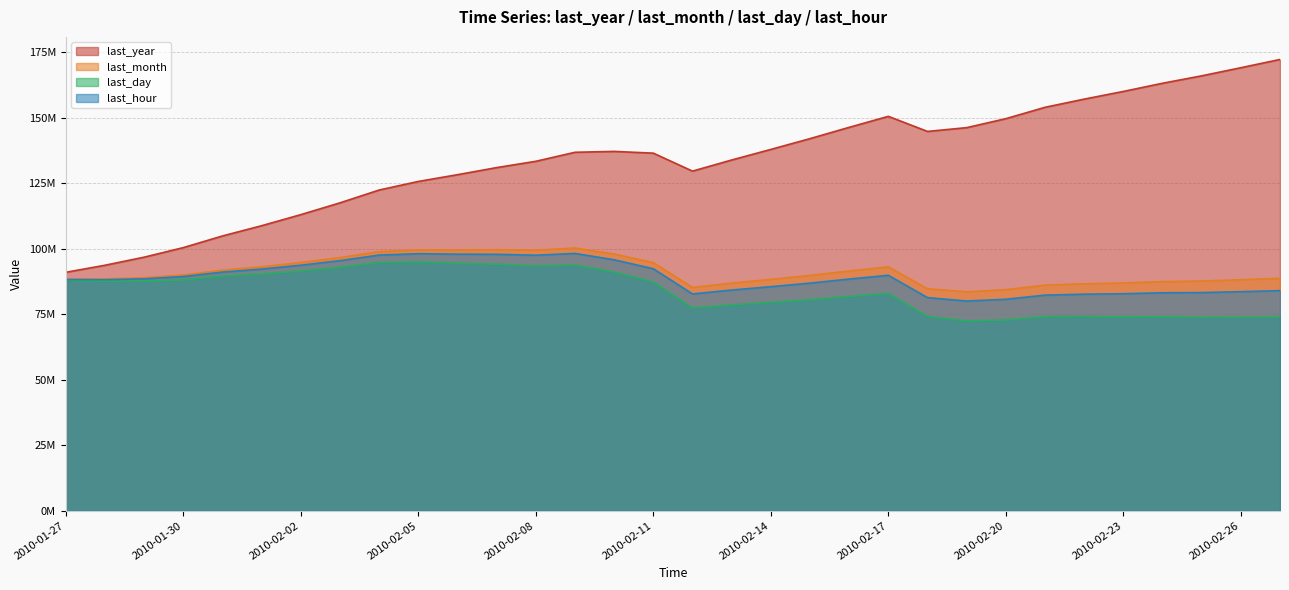

The value of last_day at 2010-02-08 is 142891103. True or false?

False